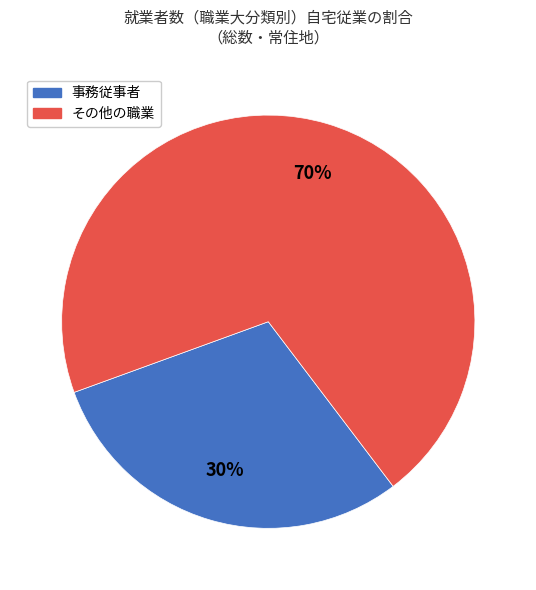

Is there a majority slice in this chart?

Yes